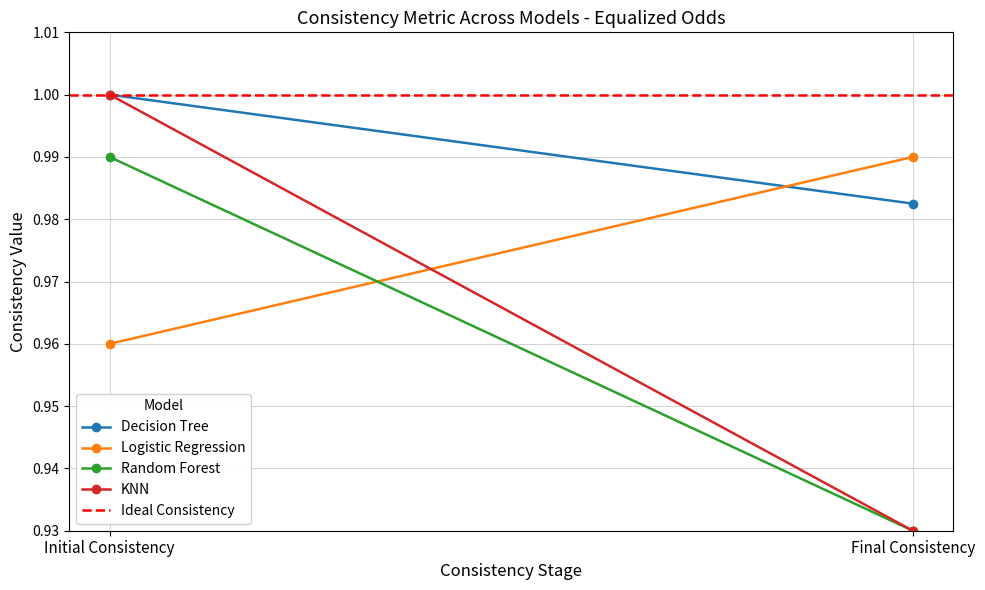

The value of KNN at Initial Consistency is 1.0. True or false?

True